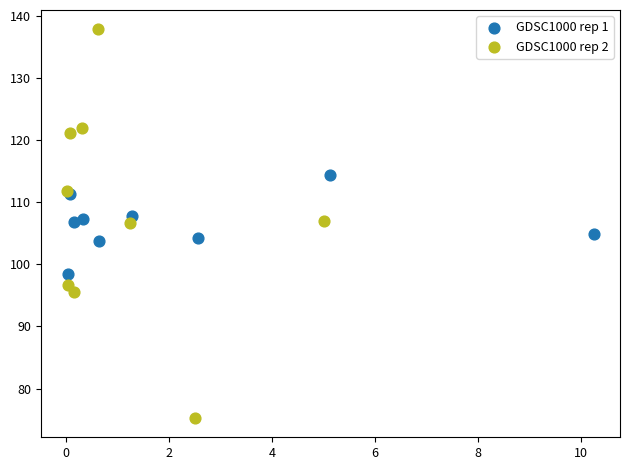

What are all the series names shown in the legend?

GDSC1000 rep 1, GDSC1000 rep 2